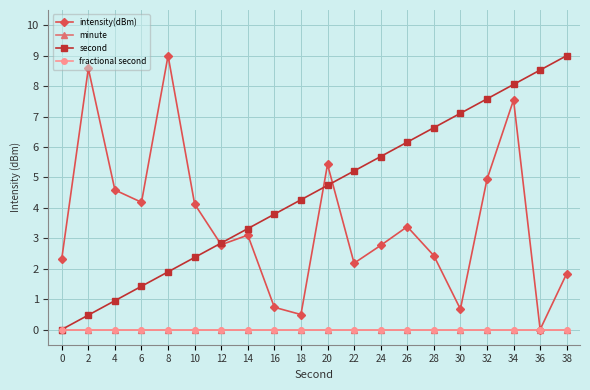

True or false: intensity(dBm) and fractional second intersect in this chart.

False